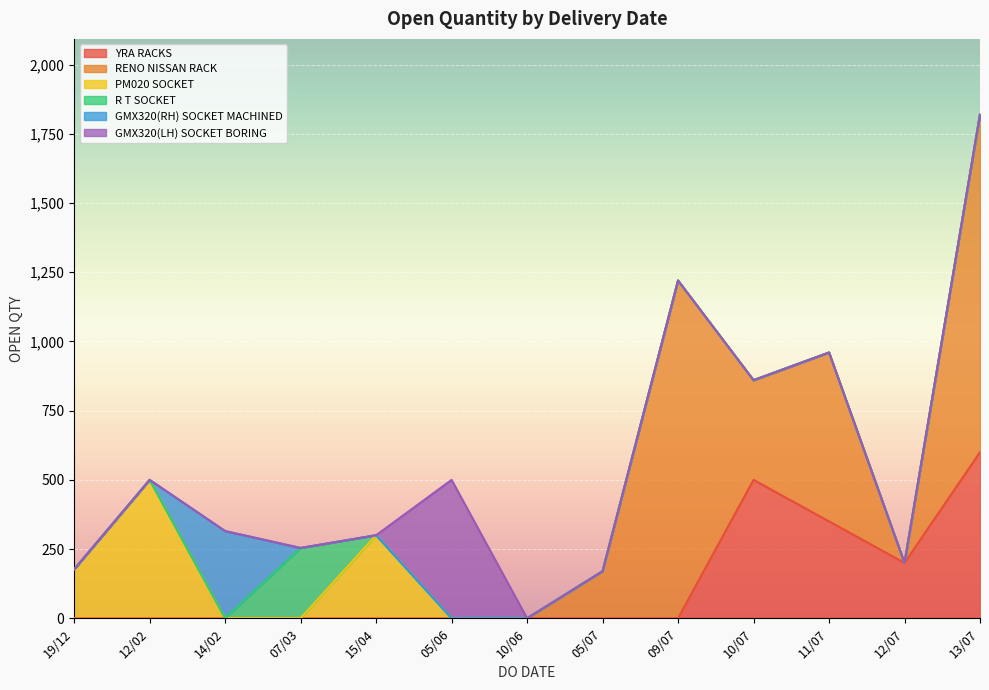

At which category is the sum across all series the highest?

13/07